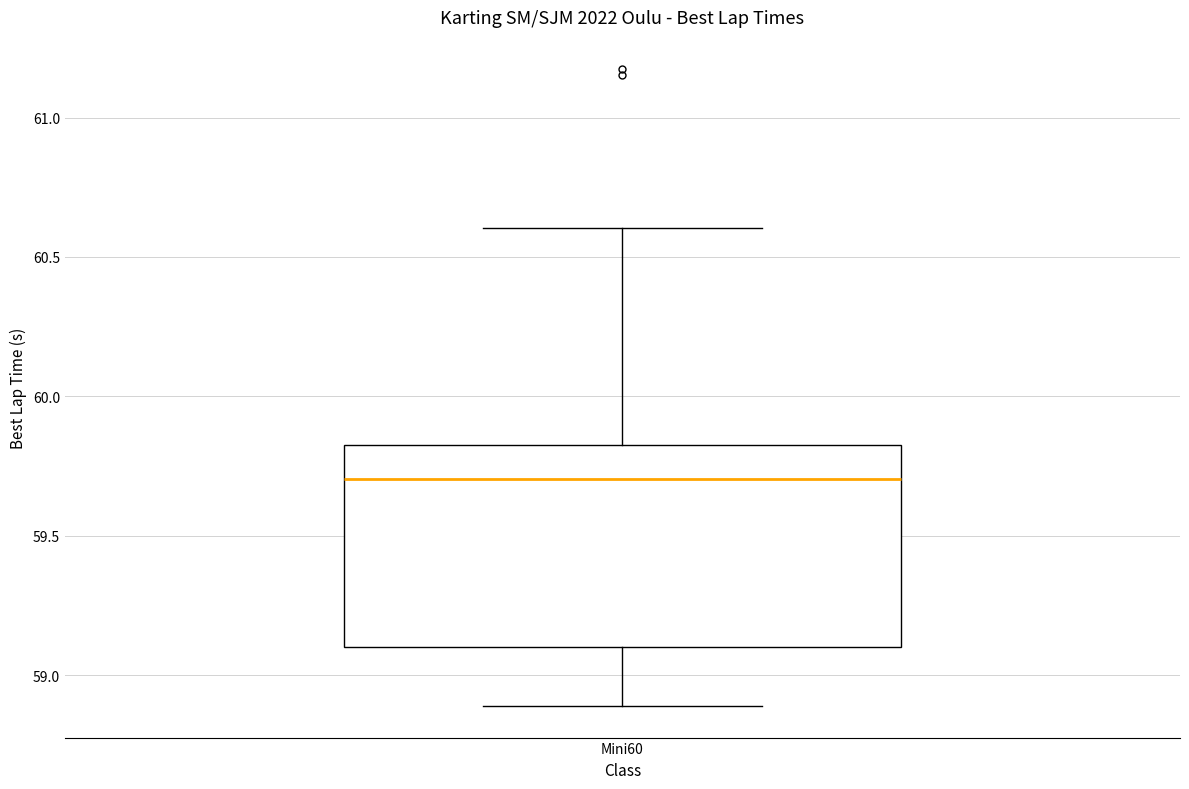

Where is the lower edge of the box for Mini60 on the y-axis? The values are not printed on the chart, so give them approximately, as read against the axis.

59.10